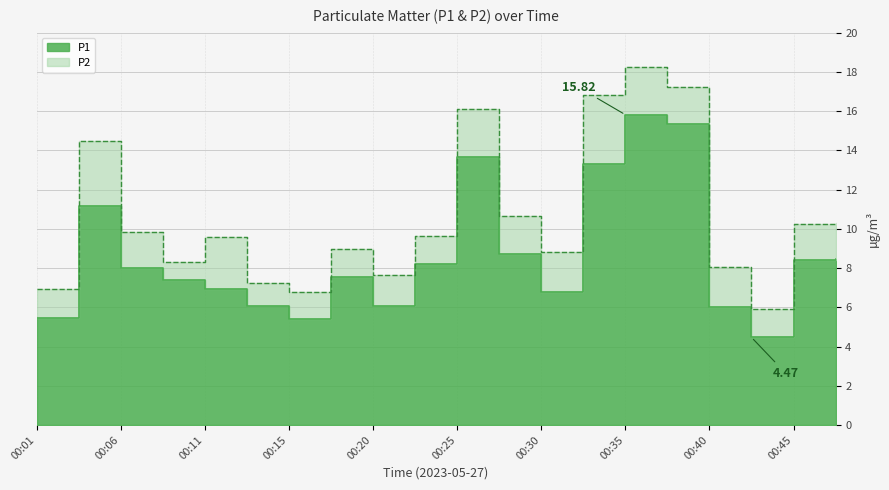

What is the ratio of the value at 00:20 to the value at 00:25?

0.4